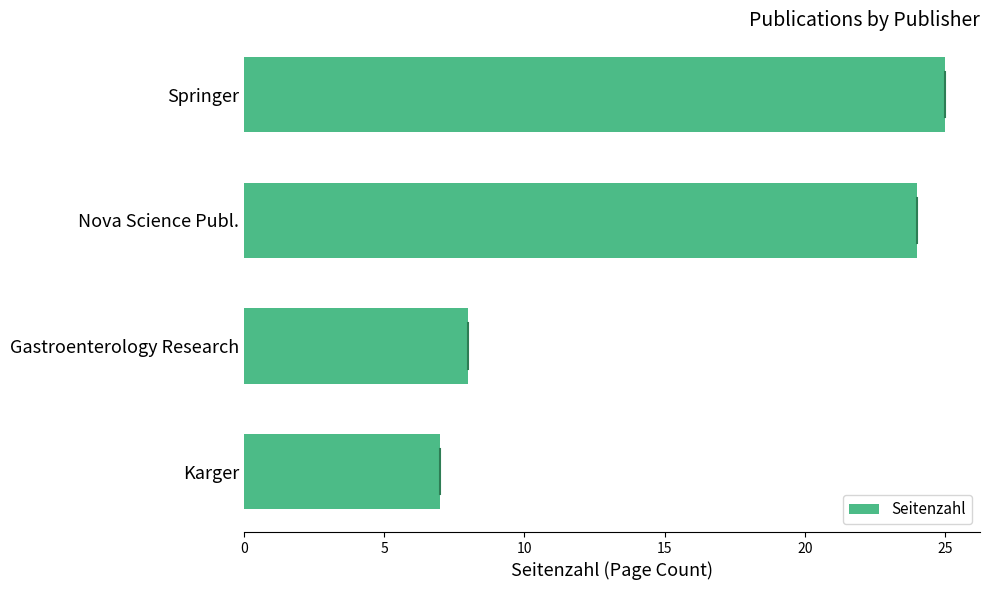

Reading bottom to top, list all the values displayed in this chart.

Karger=7	Gastroenterology Research=8	Nova Science Publ.=24	Springer=25